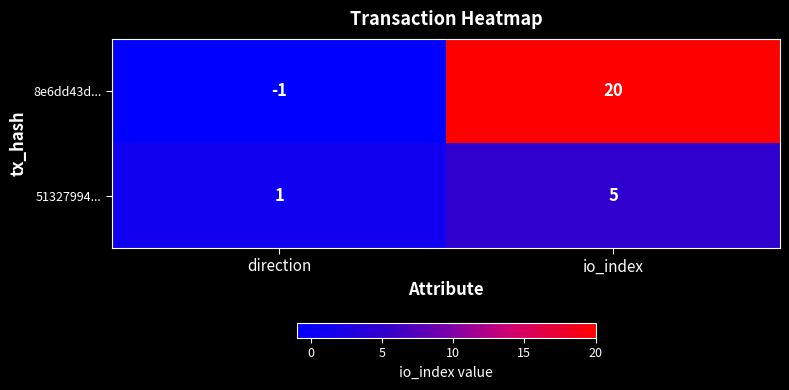

List the series in order of their peak value, highest first.

8e6dd43d..., 51327994...